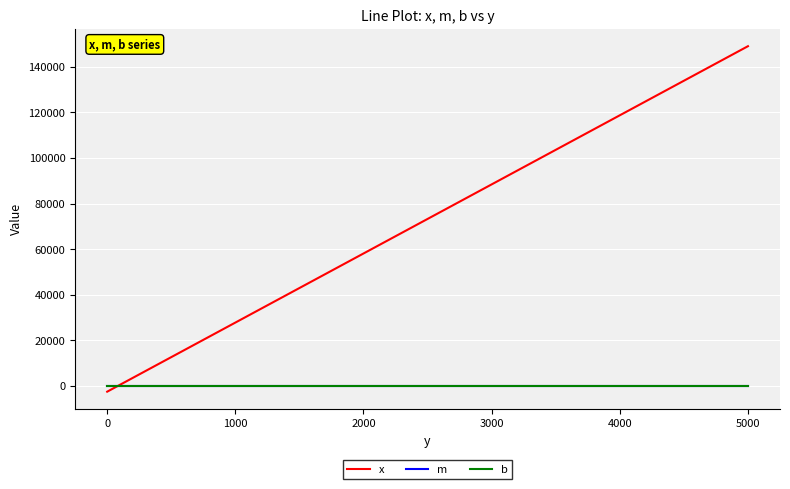

What is the maximum value shown in the chart?

149013.1